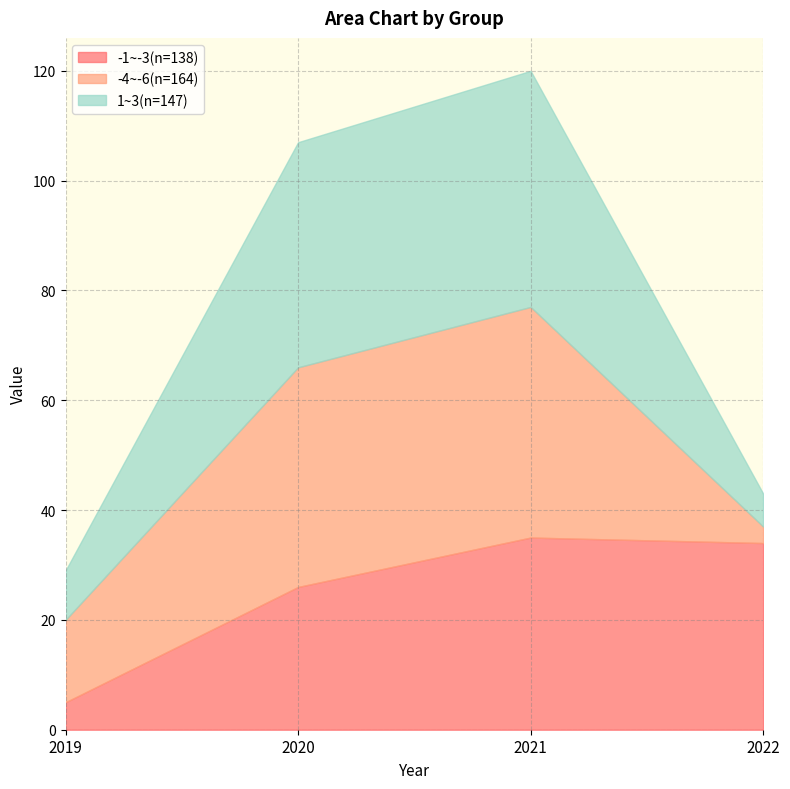

The value of -1~-3(n=138) at 2020 is 26. True or false?

True